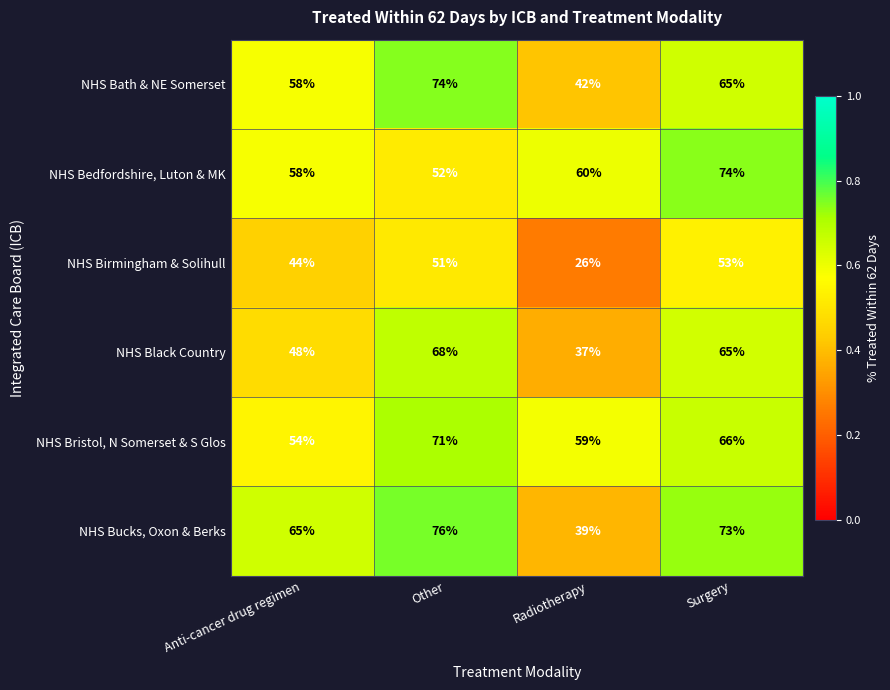

Which series has the largest total across all categories?

NHS Bucks, Oxon & Berks